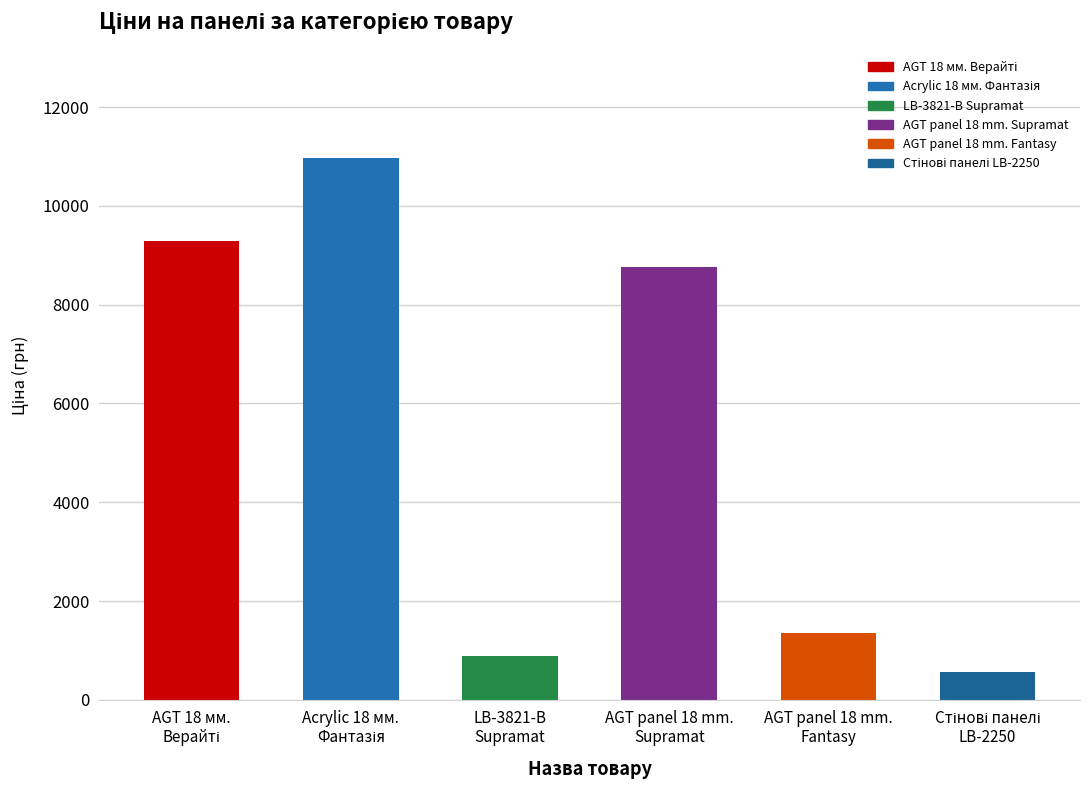

What is the value of the 5th bar from the left?

1347.9